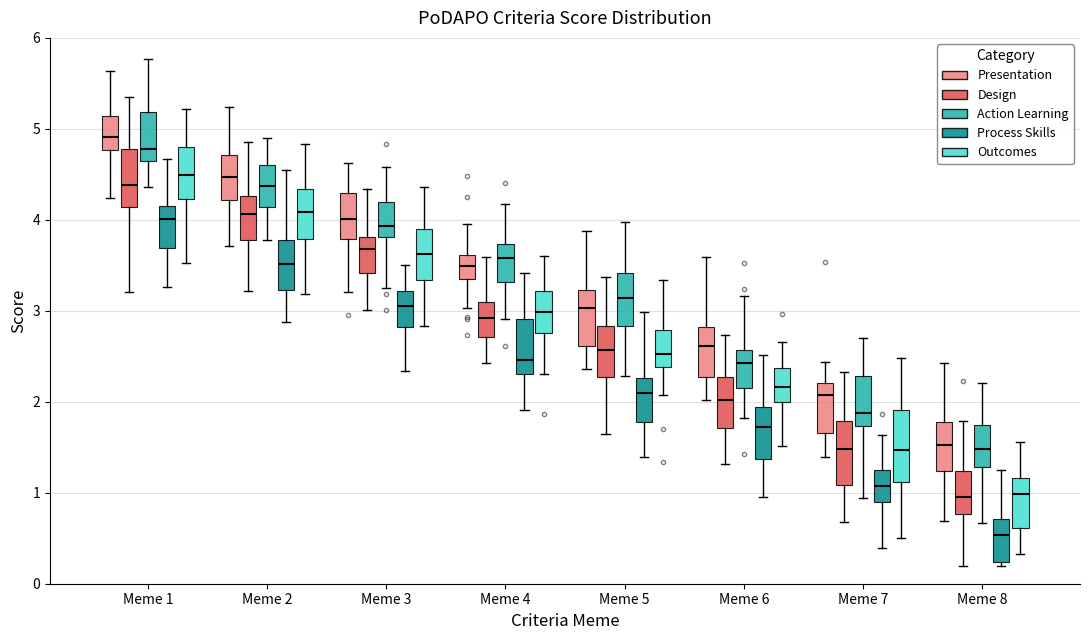

Reading left to right, transcribe this box plot: for each box, give where its median line is, the range the box spans, and where its two whiskers end, as read against the y-axis. The values are not printed on the chart, so give them approximately, as read against the axis.

Meme 1 (Presentation): median 4.9, box 4.8 to 5.1, whiskers 4.2 to 5.6
Meme 1 (Design): median 4.4, box 4.1 to 4.8, whiskers 3.2 to 5.3
Meme 1 (Action Learning): median 4.8, box 4.7 to 5.2, whiskers 4.4 to 5.8
Meme 1 (Process Skills): median 4.0, box 3.7 to 4.2, whiskers 3.3 to 4.7
Meme 1 (Outcomes): median 4.5, box 4.2 to 4.8, whiskers 3.5 to 5.2
Meme 2 (Presentation): median 4.5, box 4.2 to 4.7, whiskers 3.7 to 5.2
Meme 2 (Design): median 4.1, box 3.8 to 4.3, whiskers 3.2 to 4.9
Meme 2 (Action Learning): median 4.4, box 4.1 to 4.6, whiskers 3.8 to 4.9
Meme 2 (Process Skills): median 3.5, box 3.2 to 3.8, whiskers 2.9 to 4.6
Meme 2 (Outcomes): median 4.1, box 3.8 to 4.3, whiskers 3.2 to 4.8
Meme 3 (Presentation): median 4.0, box 3.8 to 4.3, whiskers 3.2 to 4.6
Meme 3 (Design): median 3.7, box 3.4 to 3.8, whiskers 3.0 to 4.3
Meme 3 (Action Learning): median 3.9, box 3.8 to 4.2, whiskers 3.3 to 4.6
Meme 3 (Process Skills): median 3.1, box 2.8 to 3.2, whiskers 2.3 to 3.5
Meme 3 (Outcomes): median 3.6, box 3.3 to 3.9, whiskers 2.8 to 4.4
Meme 4 (Presentation): median 3.5, box 3.3 to 3.6, whiskers 3.0 to 4.0
Meme 4 (Design): median 2.9, box 2.7 to 3.1, whiskers 2.4 to 3.6
Meme 4 (Action Learning): median 3.6, box 3.3 to 3.7, whiskers 2.9 to 4.2
Meme 4 (Process Skills): median 2.5, box 2.3 to 2.9, whiskers 1.9 to 3.4
Meme 4 (Outcomes): median 3.0, box 2.8 to 3.2, whiskers 2.3 to 3.6
Meme 5 (Presentation): median 3.0, box 2.6 to 3.2, whiskers 2.4 to 3.9
Meme 5 (Design): median 2.6, box 2.3 to 2.8, whiskers 1.7 to 3.4
Meme 5 (Action Learning): median 3.1, box 2.8 to 3.4, whiskers 2.3 to 4.0
Meme 5 (Process Skills): median 2.1, box 1.8 to 2.3, whiskers 1.4 to 3.0
Meme 5 (Outcomes): median 2.5, box 2.4 to 2.8, whiskers 2.1 to 3.3
Meme 6 (Presentation): median 2.6, box 2.3 to 2.8, whiskers 2.0 to 3.6
Meme 6 (Design): median 2.0, box 1.7 to 2.3, whiskers 1.3 to 2.7
Meme 6 (Action Learning): median 2.4, box 2.2 to 2.6, whiskers 1.8 to 3.2
Meme 6 (Process Skills): median 1.7, box 1.4 to 1.9, whiskers 0.9 to 2.5
Meme 6 (Outcomes): median 2.2, box 2.0 to 2.4, whiskers 1.5 to 2.7
Meme 7 (Presentation): median 2.1, box 1.7 to 2.2, whiskers 1.4 to 2.4
Meme 7 (Design): median 1.5, box 1.1 to 1.8, whiskers 0.7 to 2.3
Meme 7 (Action Learning): median 1.9, box 1.7 to 2.3, whiskers 0.9 to 2.7
Meme 7 (Process Skills): median 1.1, box 0.9 to 1.3, whiskers 0.4 to 1.6
Meme 7 (Outcomes): median 1.5, box 1.1 to 1.9, whiskers 0.5 to 2.5
Meme 8 (Presentation): median 1.5, box 1.2 to 1.8, whiskers 0.7 to 2.4
Meme 8 (Design): median 1.0, box 0.8 to 1.2, whiskers 0.2 to 1.8
Meme 8 (Action Learning): median 1.5, box 1.3 to 1.7, whiskers 0.7 to 2.2
Meme 8 (Process Skills): median 0.5, box 0.2 to 0.7, whiskers 0.2 (just below the box's lower edge) to 1.3
Meme 8 (Outcomes): median 1.0, box 0.6 to 1.2, whiskers 0.3 to 1.6